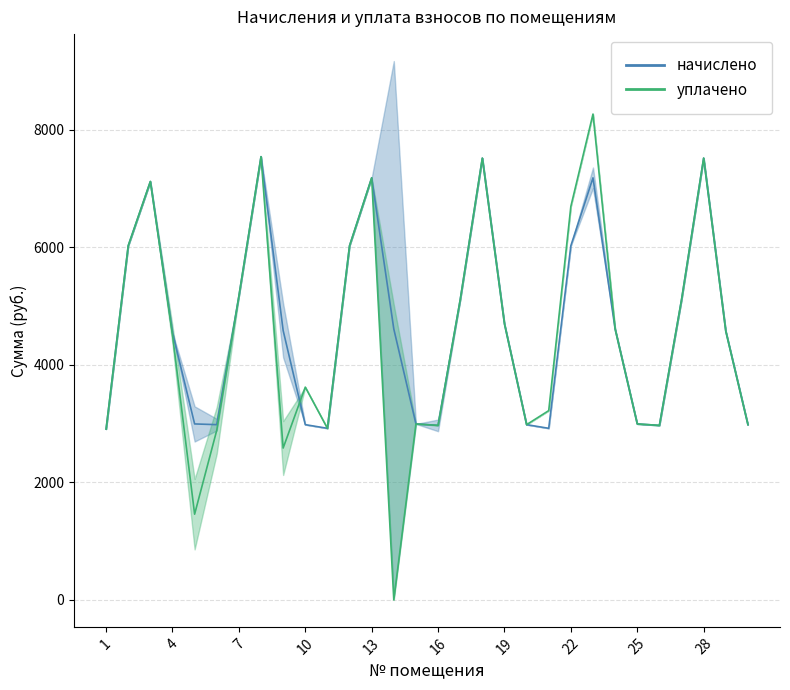

What value does the начислено series have at 21?

2918.7